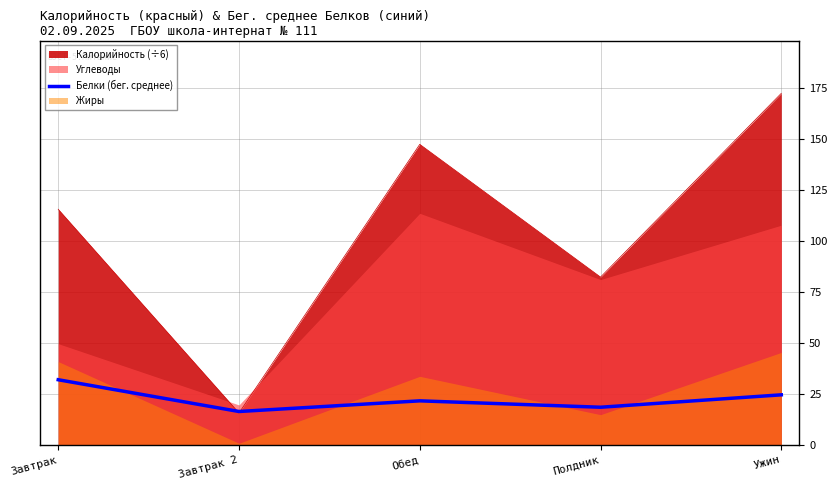

At which label is the value closest to 24?

Ужин